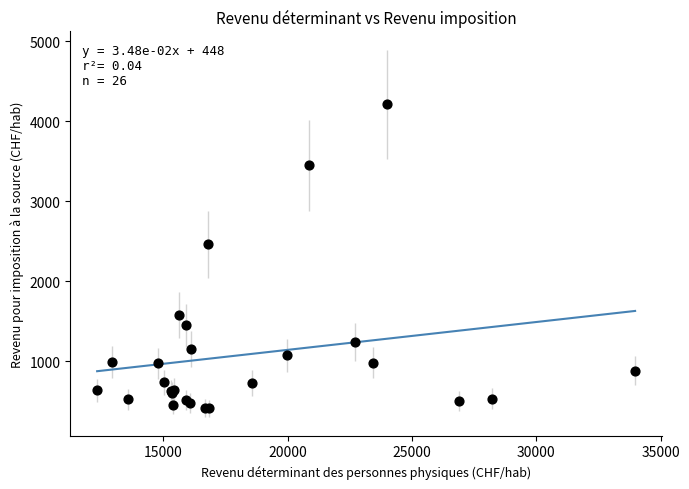

What Y value in the scatter plot is closest to 2312?

2465.4